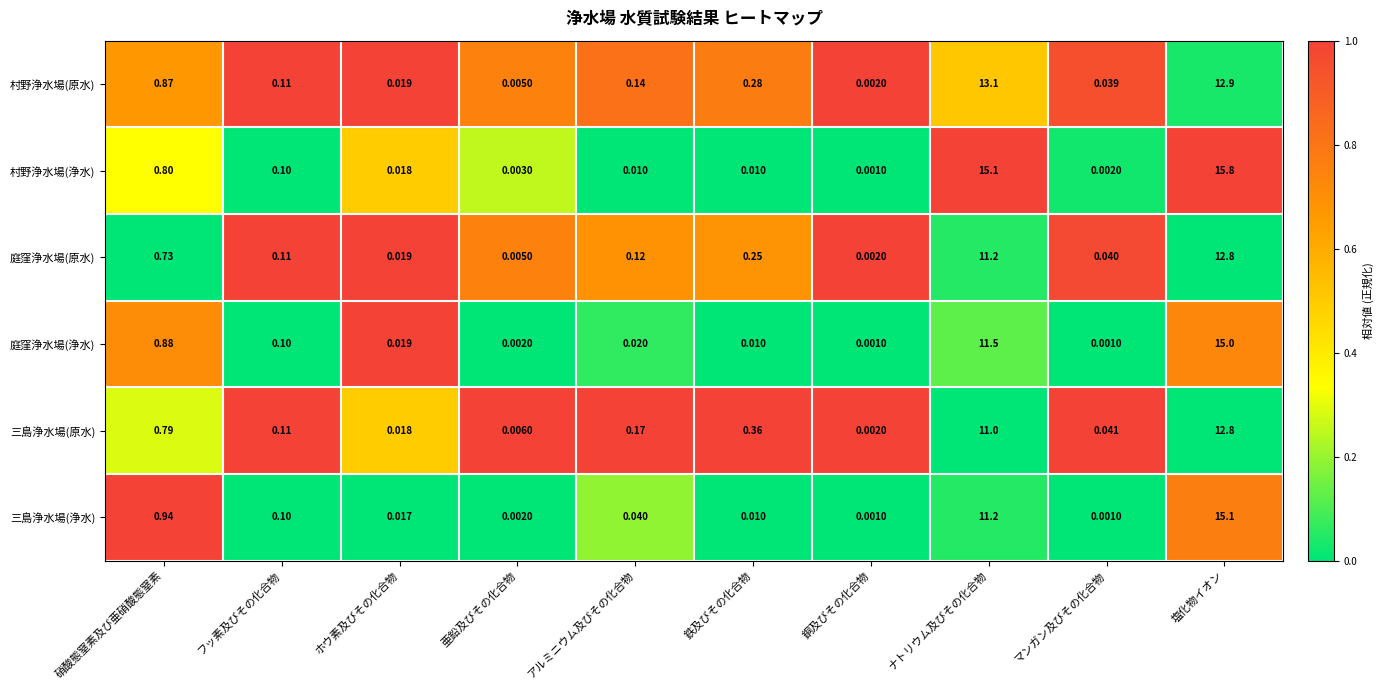

Which series changed the most between 亜鉛及びその化合物 and 鉄及びその化合物?

三島浄水場(原水)